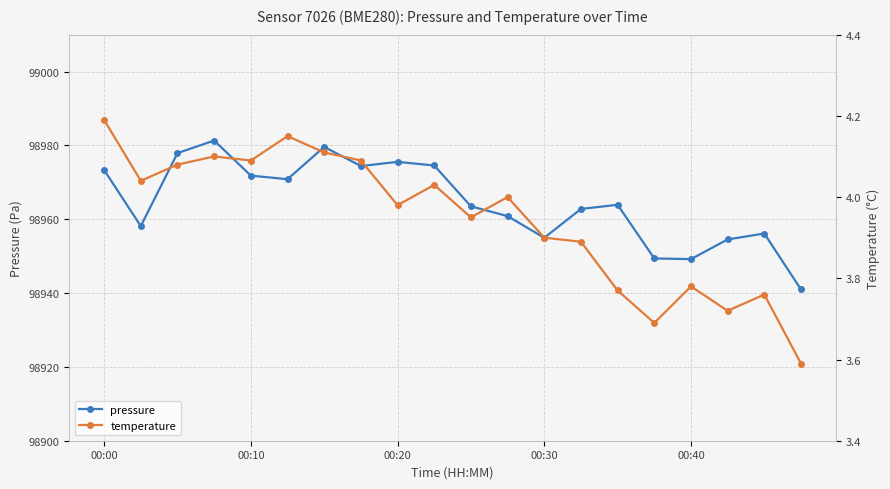

True or false: pressure has more than 2 interior local peaks.

True